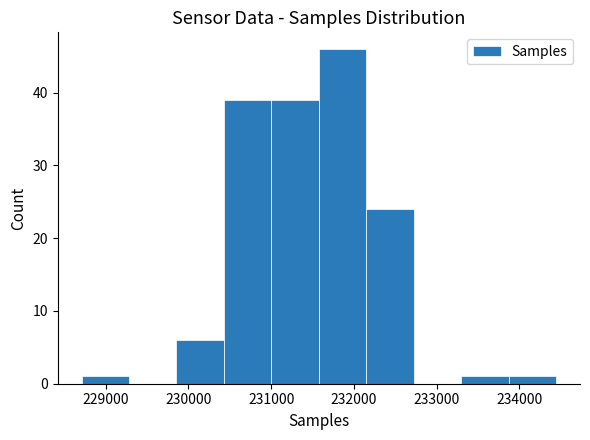

Reading left to right, transcribe this chart: for each bar, give the range it covers on the x-axis and its height. Neither the bar edges nor the heights are printed on the chart, so give them approximately, as read against the axes.

228700 to 229300: 1
229300 to 229900: 0
229900 to 230400: 6
230400 to 231000: 39
231000 to 231600: 39
231600 to 232200: 46
232200 to 232700: 24
232700 to 233300: 0
233300 to 233900: 1
233900 to 234400: 1